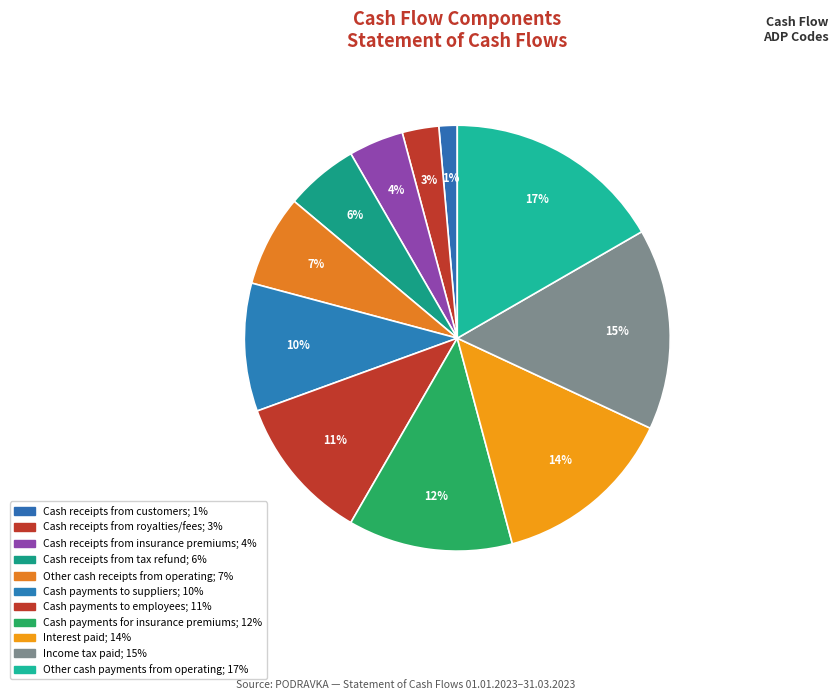

To the nearest percent, what percentage of the pie is Cash receipts from customers?

1%